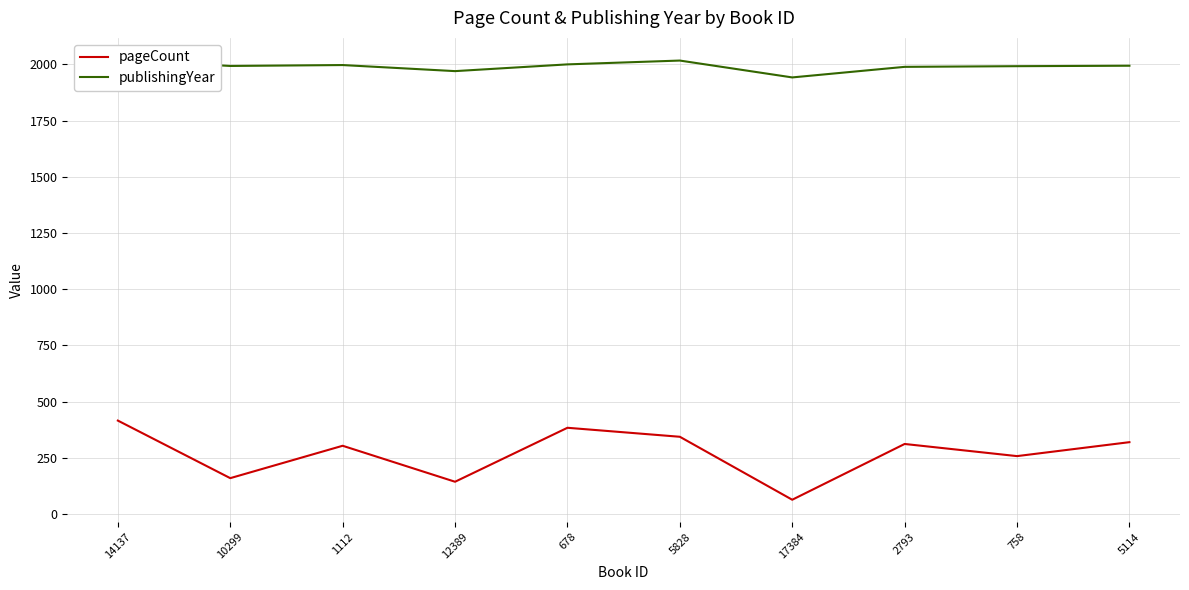

What is the spread (max minus min) of values at 10299?

1833